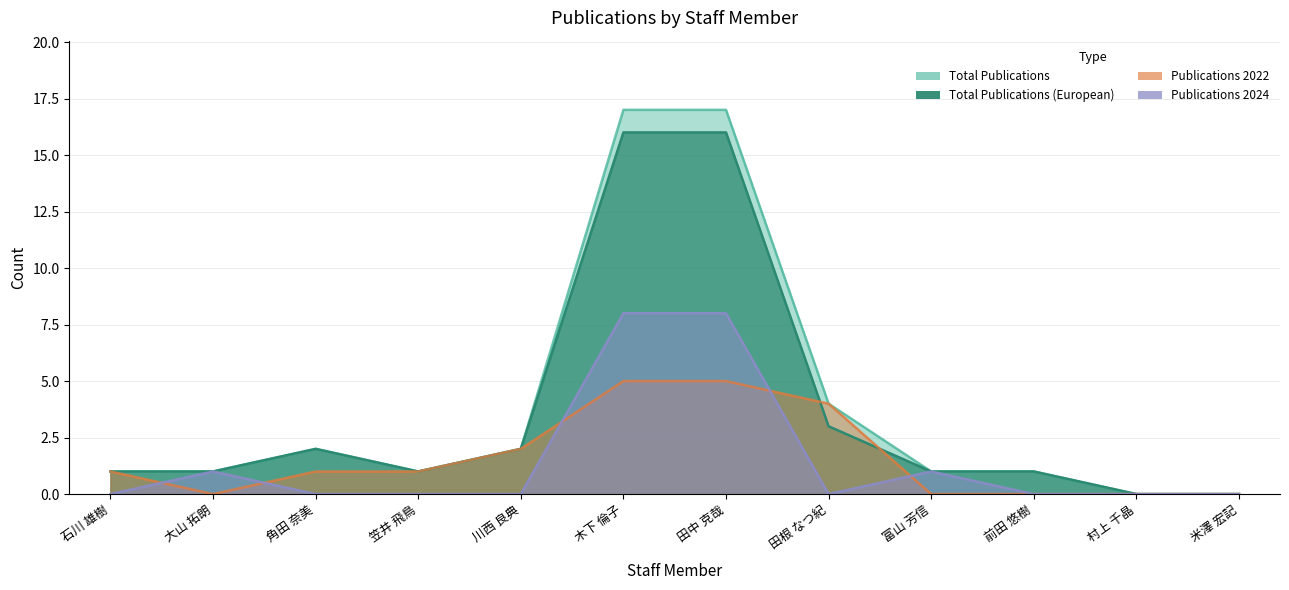

True or false: 著作2024 has more than 0 interior local peaks.

True